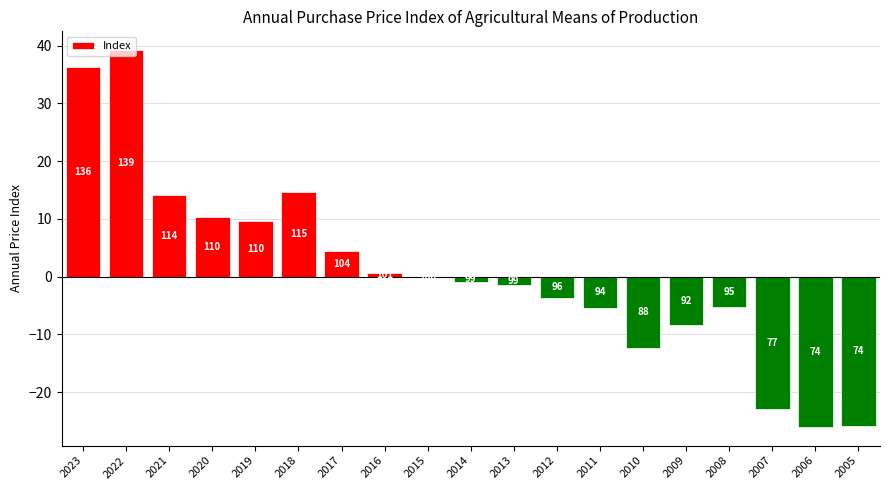

What is the smallest value displayed?

-26.0